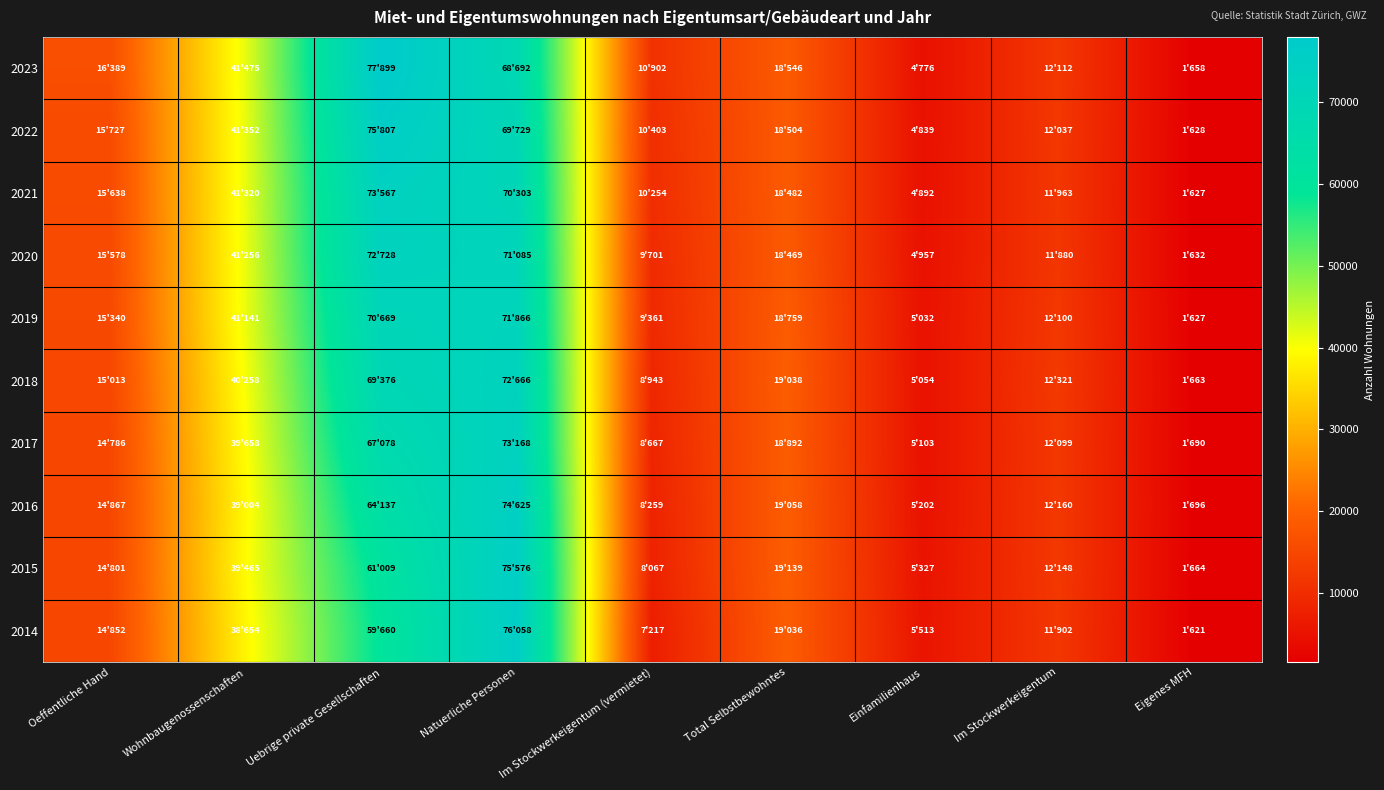

What is the minimum value shown in the chart?

1621